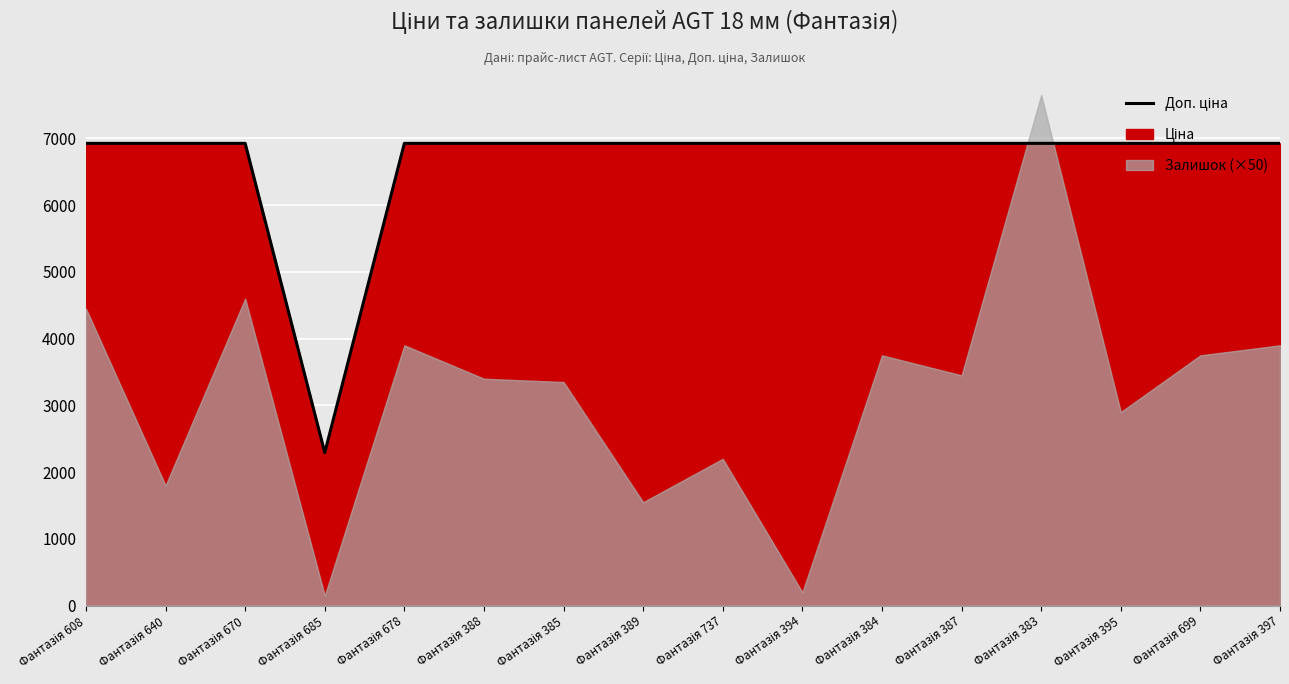

What is the change in value from Фантазія 685 to Фантазія 699?

+4633.7